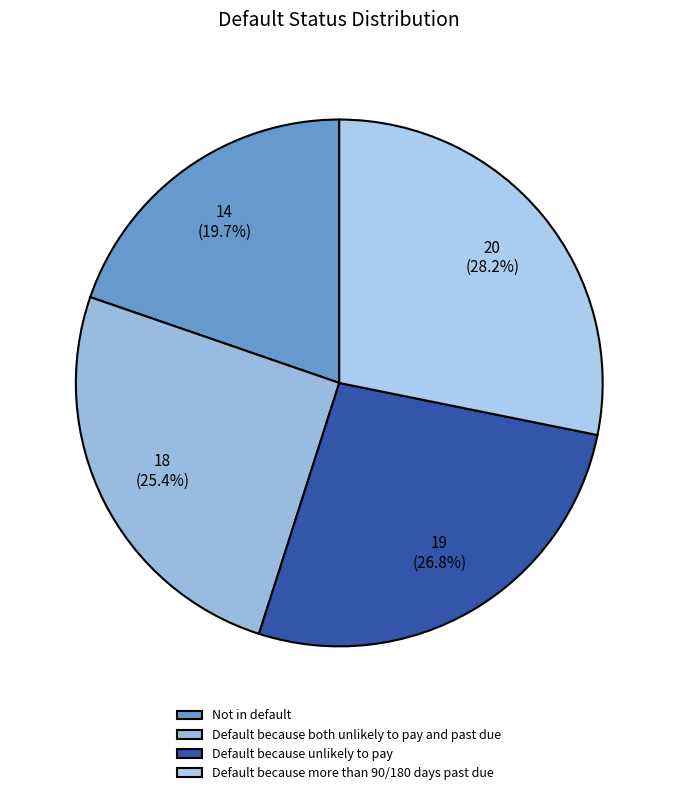

How many segments does this pie chart have?

4